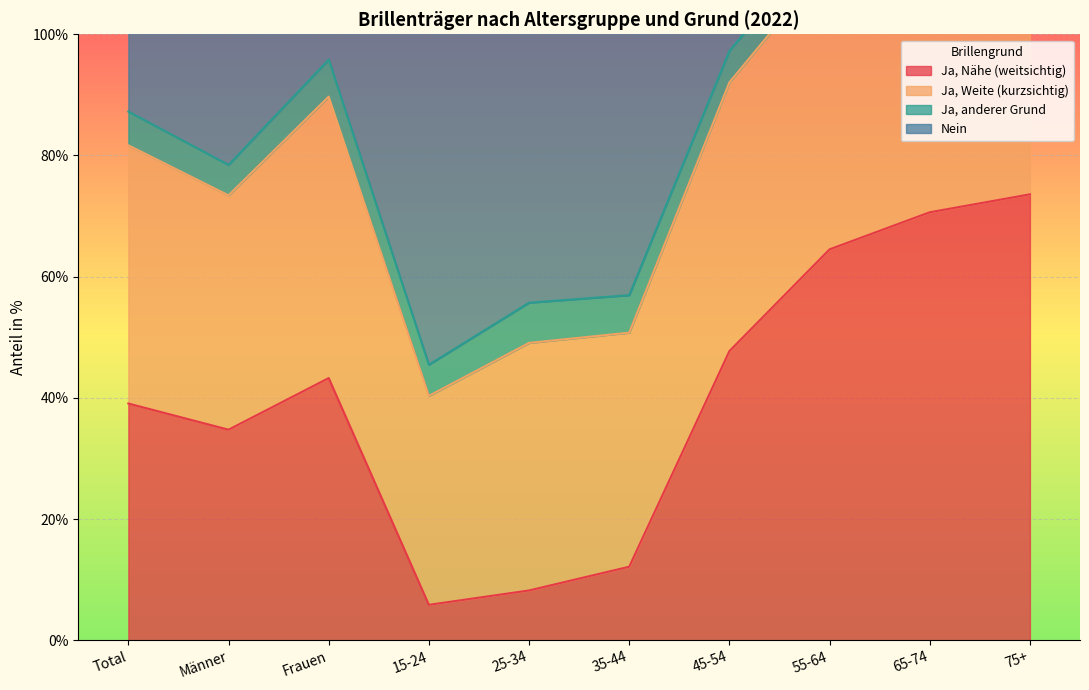

In Ja, Nähe (weitsichtig), how many points are higher than both neighbors (excluding endpoints)?

1